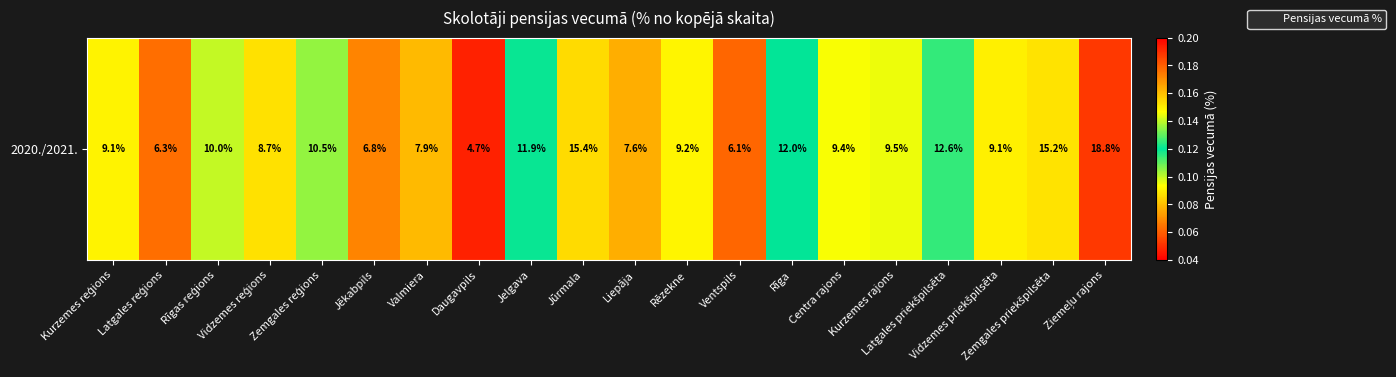

Reading left to right, list all the values displayed in this chart.

0.1	0.1	0.1	0.1	0.1	0.1	0.1	0.0	0.1	0.2	0.1	0.1	0.1	0.1	0.1	0.1	0.1	0.1	0.2	0.2